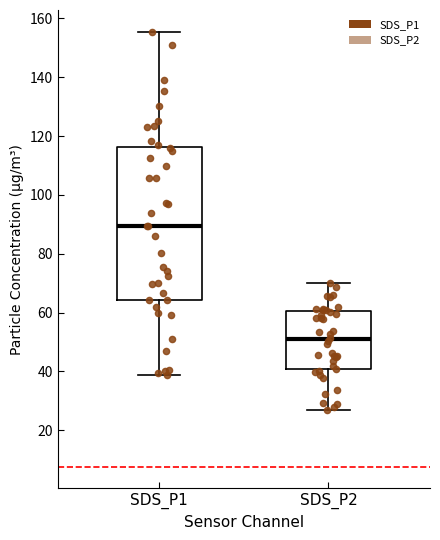

Reading left to right, read every box against the y-axis: the position of its median line, the range the box covers, and the ends of its whiskers. The values are not printed on the chart, so give them approximately, as read against the axis.

SDS_P1: median 90, box 64 to 116, whiskers 38 to 156
SDS_P2: median 50, box 40 to 60, whiskers 26 to 70